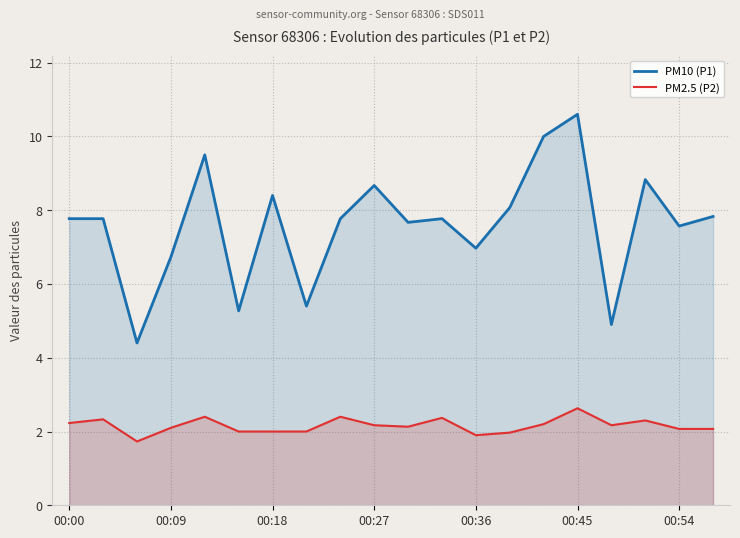

True or false: PM10 (P1) and PM2.5 (P2) cross at least once.

False